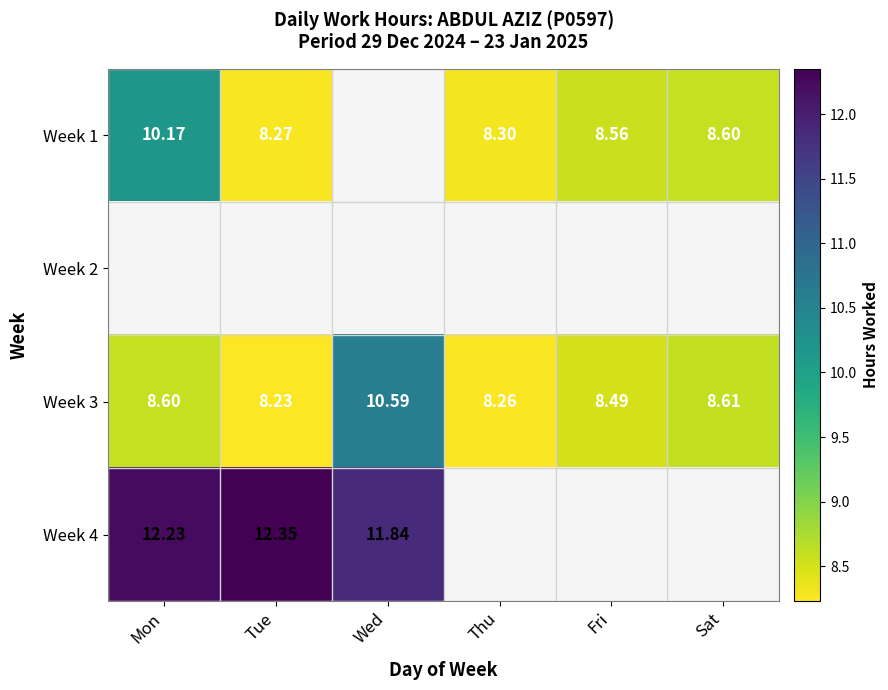

What is the average value of the Week 3 series?

8.8